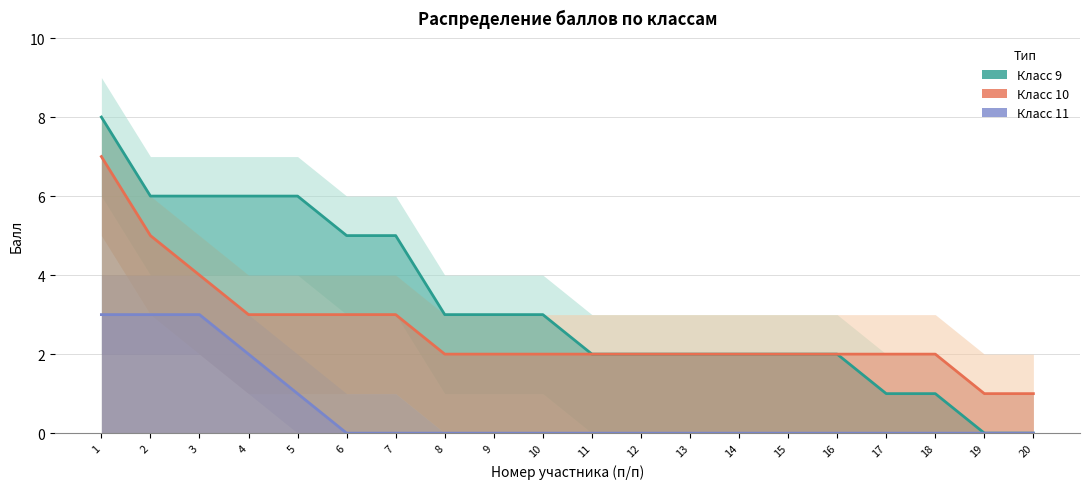

Which category has the highest value across all series?

1